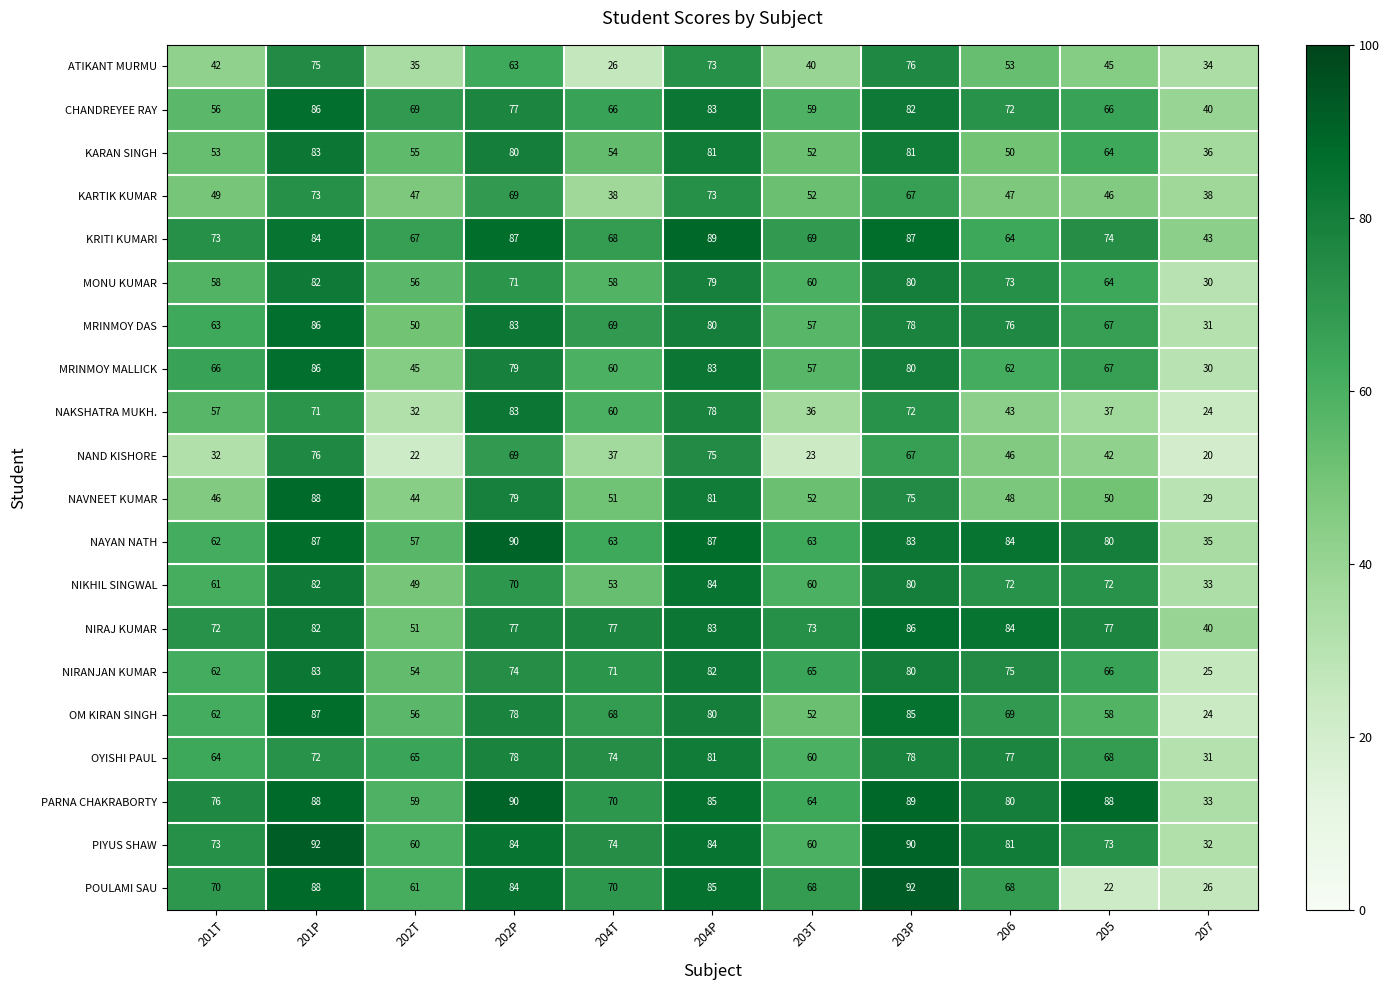

Which label corresponds to the smallest value in the chart?

207